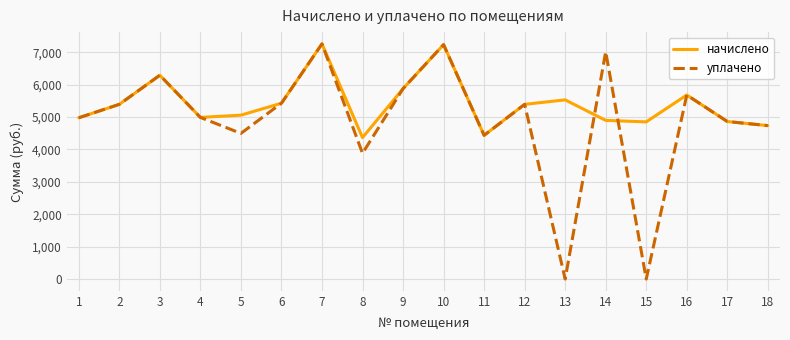

Rank the series by their average value, from highest to lowest.

начислено, уплачено